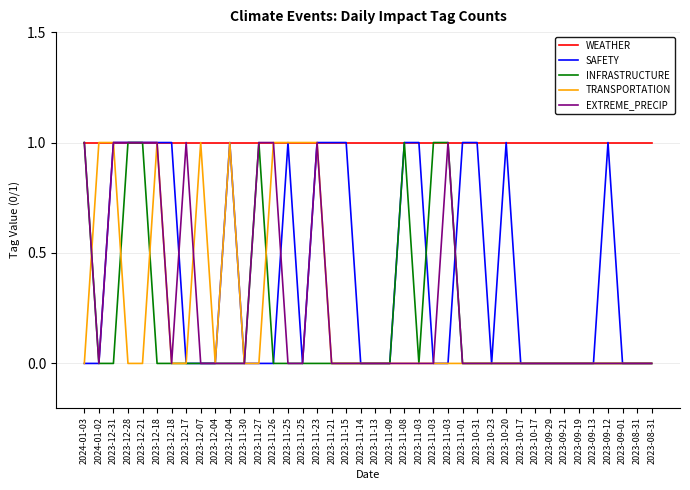

Is this an area chart (filled region under the line)?

No